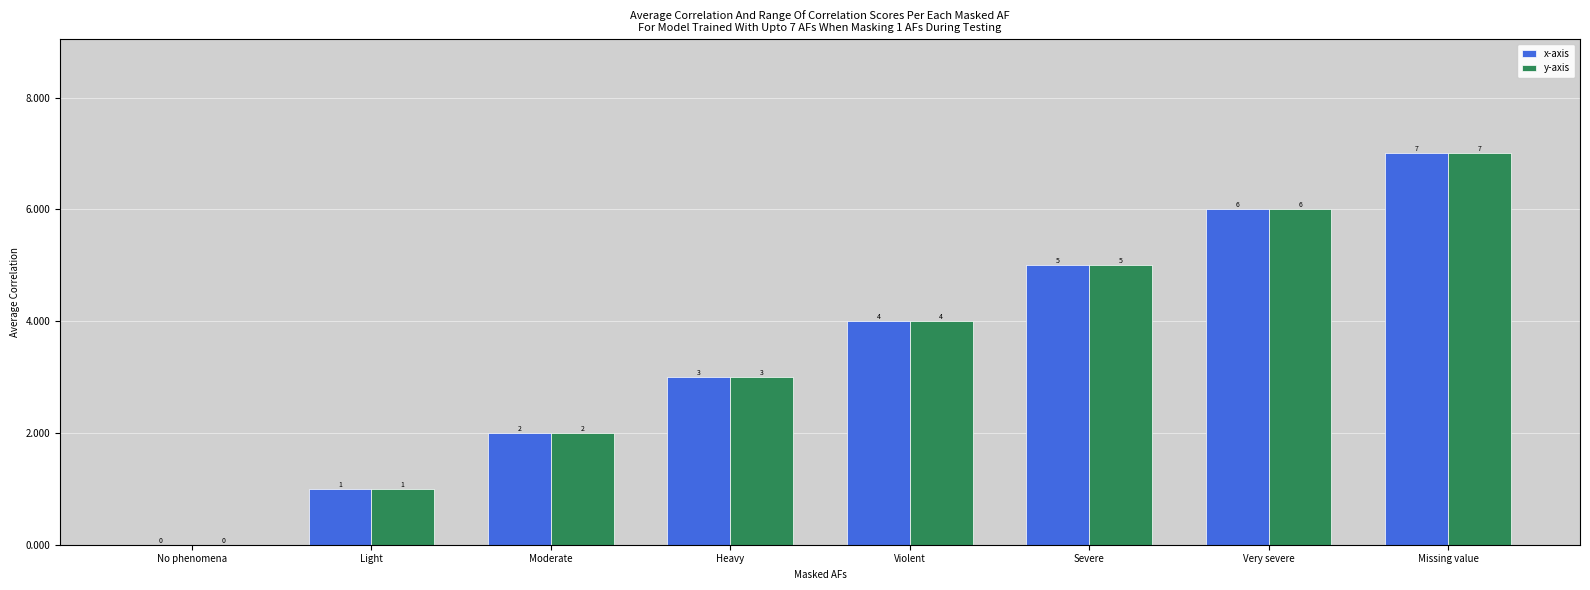

Where is x-axis nearest to the value 3?

Heavy